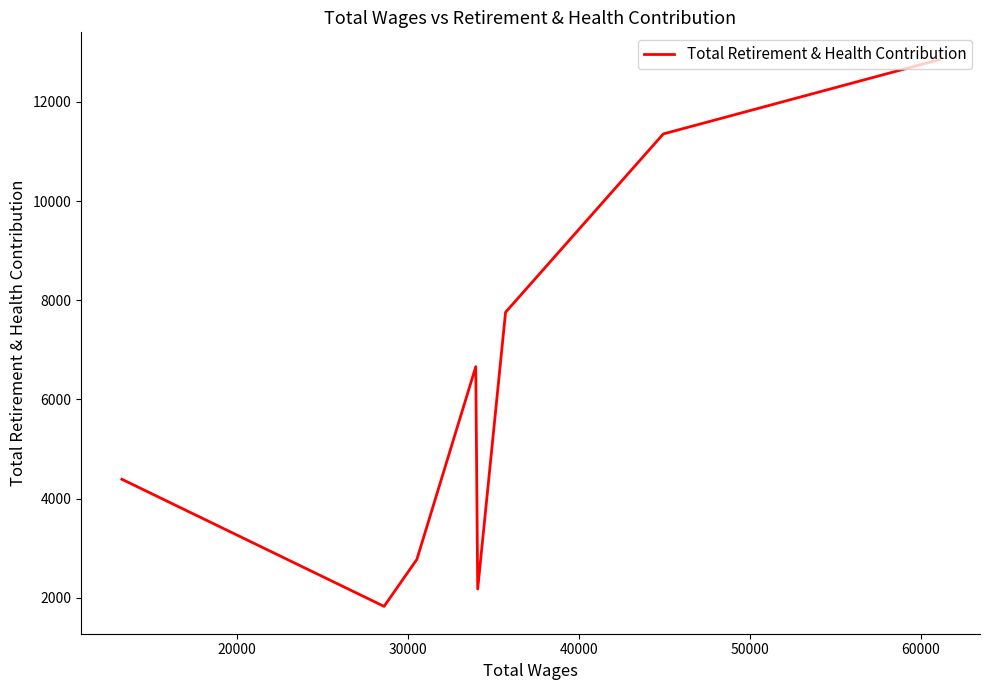

What is the smallest value displayed?

1825